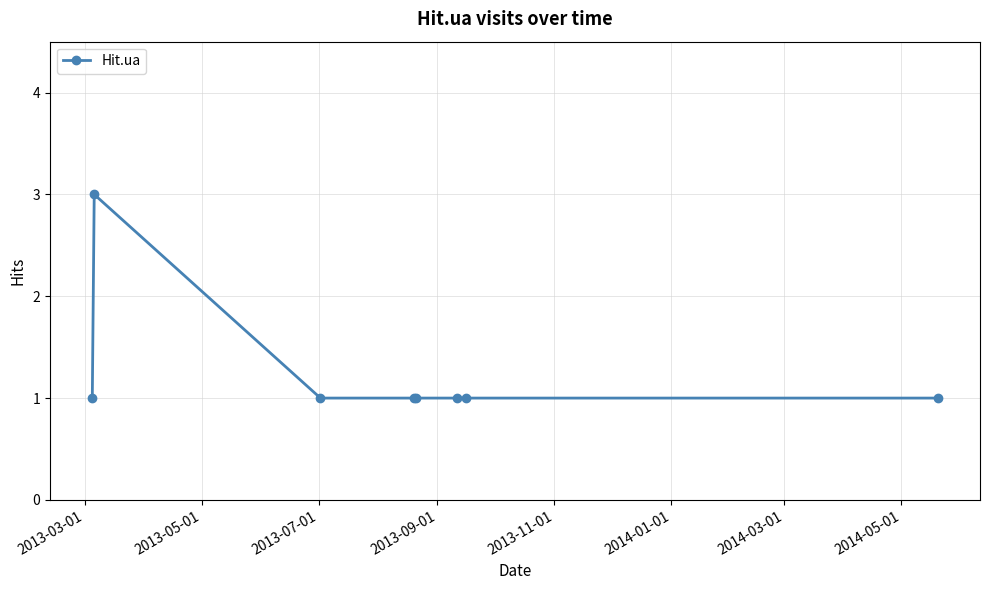

True or false: there are more than 0 points higher than both neighbors.

True